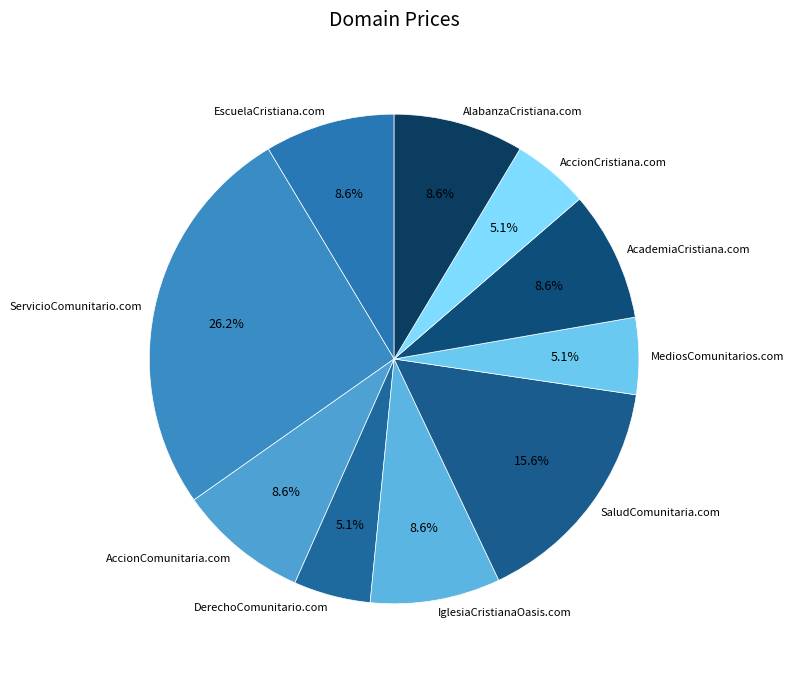

To the nearest percent, what portion does AcademiaCristiana.com represent?

9%